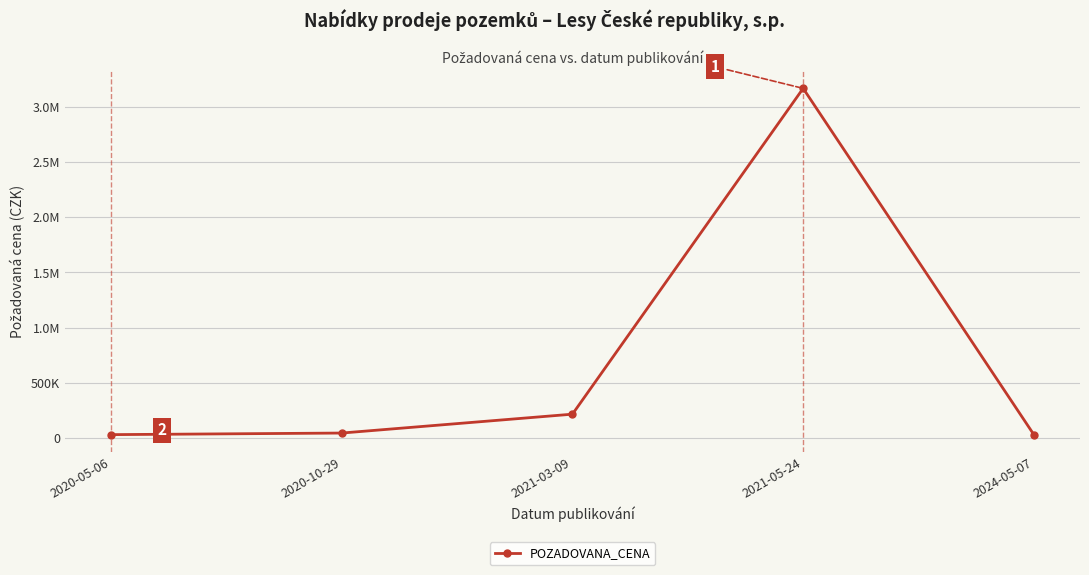

What is the label of the 4th point from the right?

2020-10-29